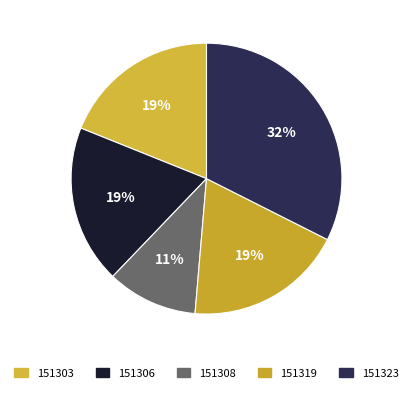

How many segments does this pie chart have?

5